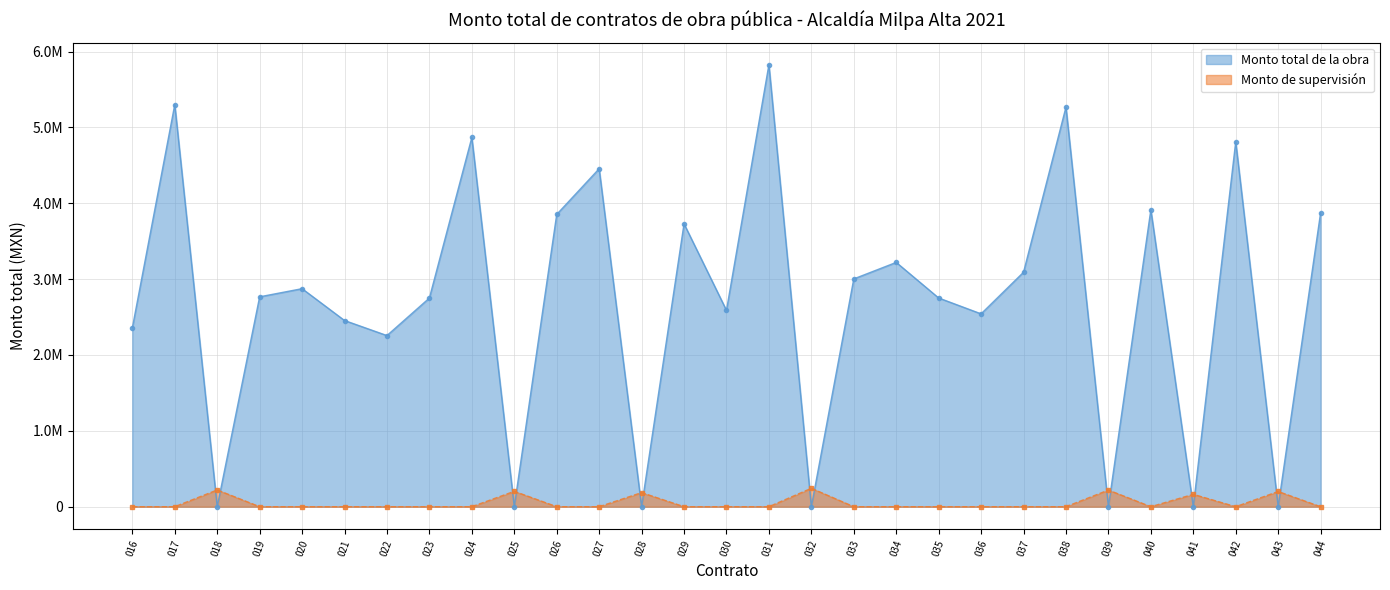

True or false: the data shows 1522035.9 at 024.

False